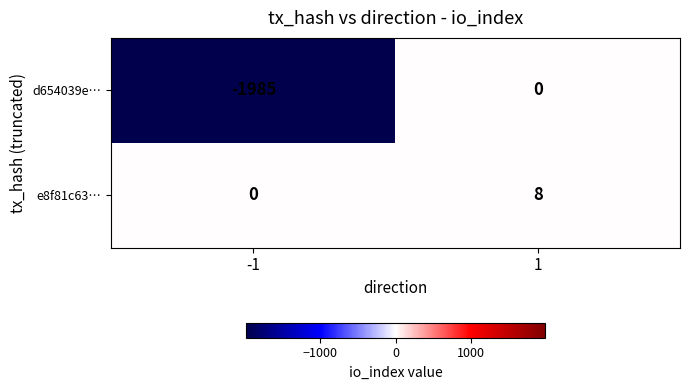

The e8f81c63… series shows 0 at -1. True or false?

True